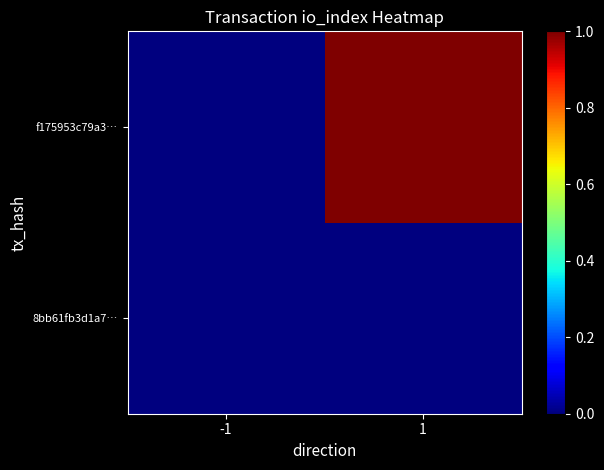

At -1, list the series in order from smallest to largest.

8bb61fb3d1a7…, f175953c79a3…